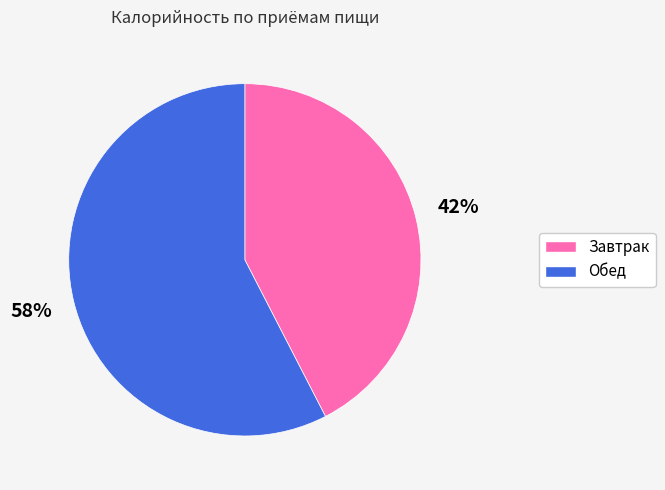

To the nearest percent, what is the combined percentage of Завтрак and Обед?

100%